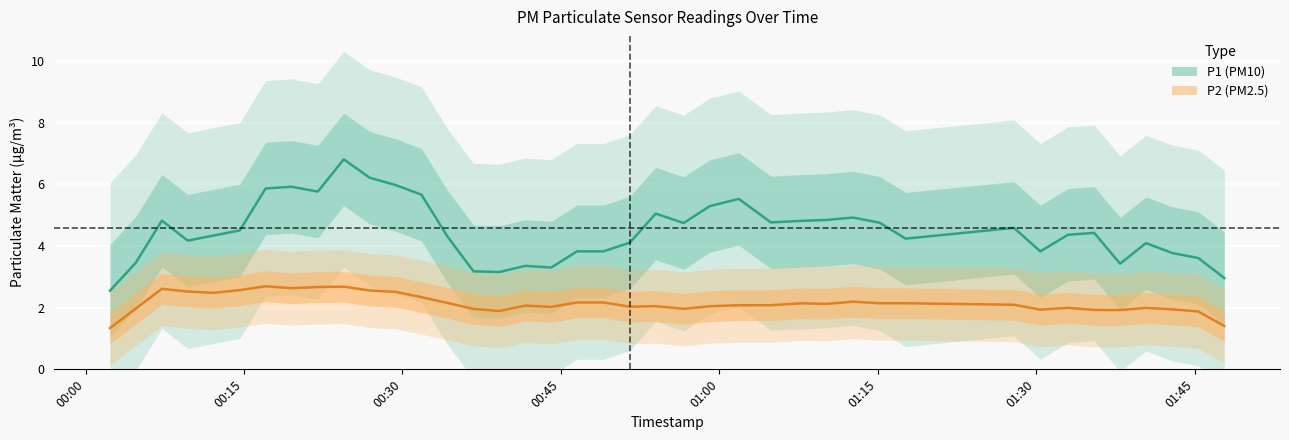

How many data points in P1 (PM10) are above 4?

27